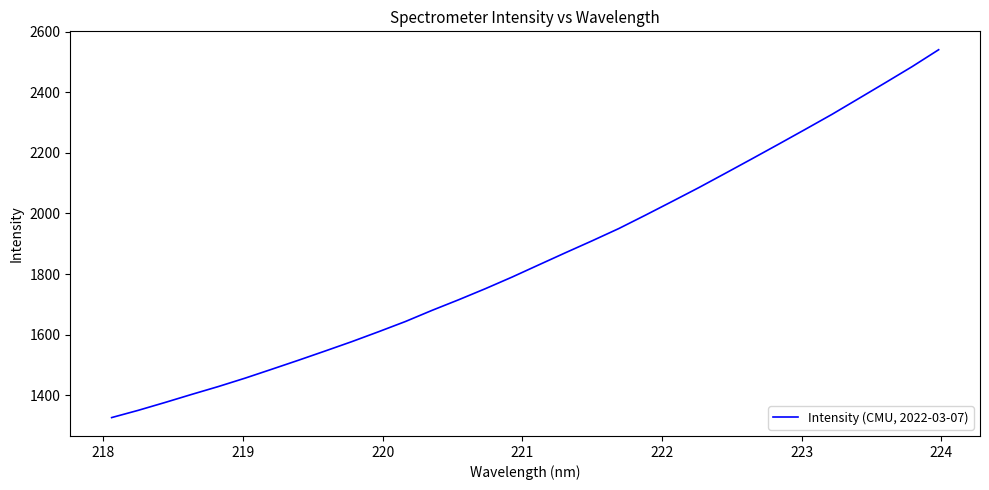

What is the maximum value shown in the chart?

2541.0